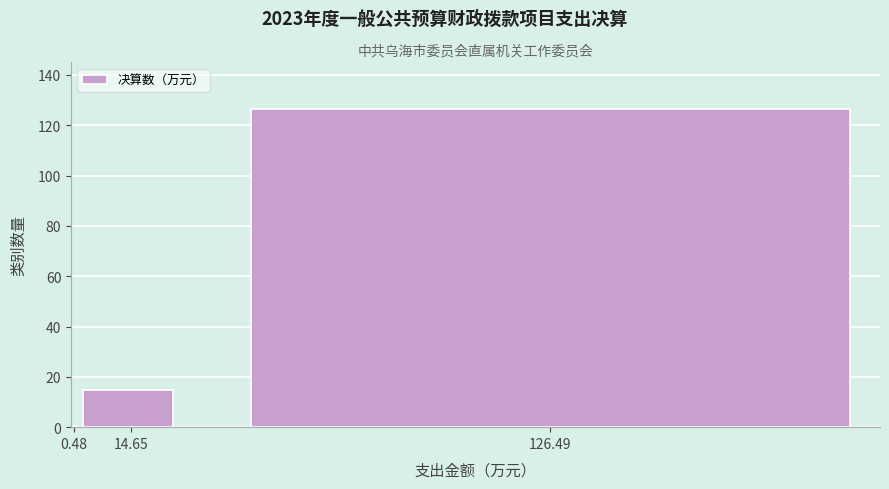

Reading left to right, what are all the values shown in this chart?

0.5	14.7	126.5